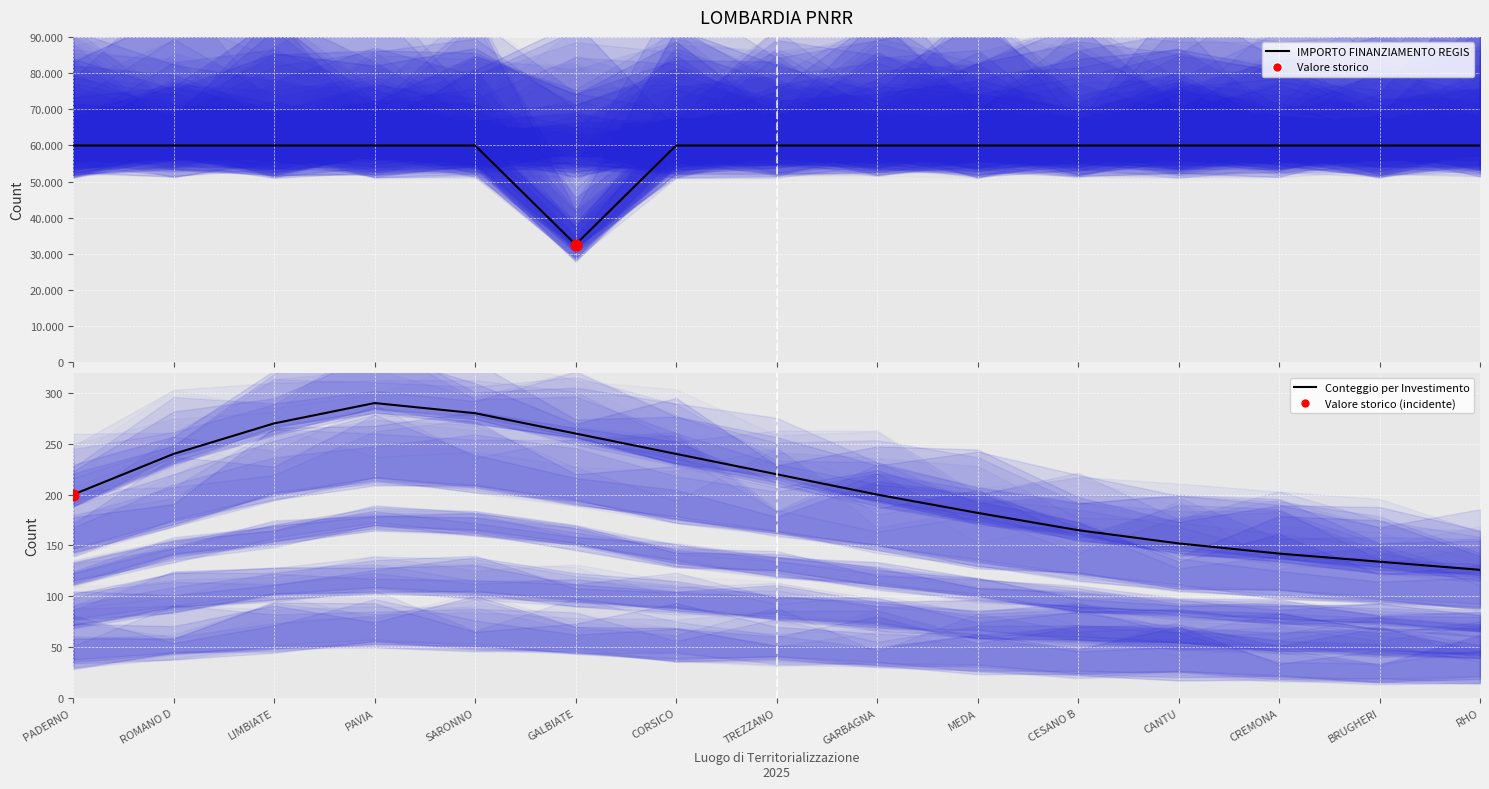

Which series has the largest total across all categories?

IMPORTO FINANZIAMENTO REGIS